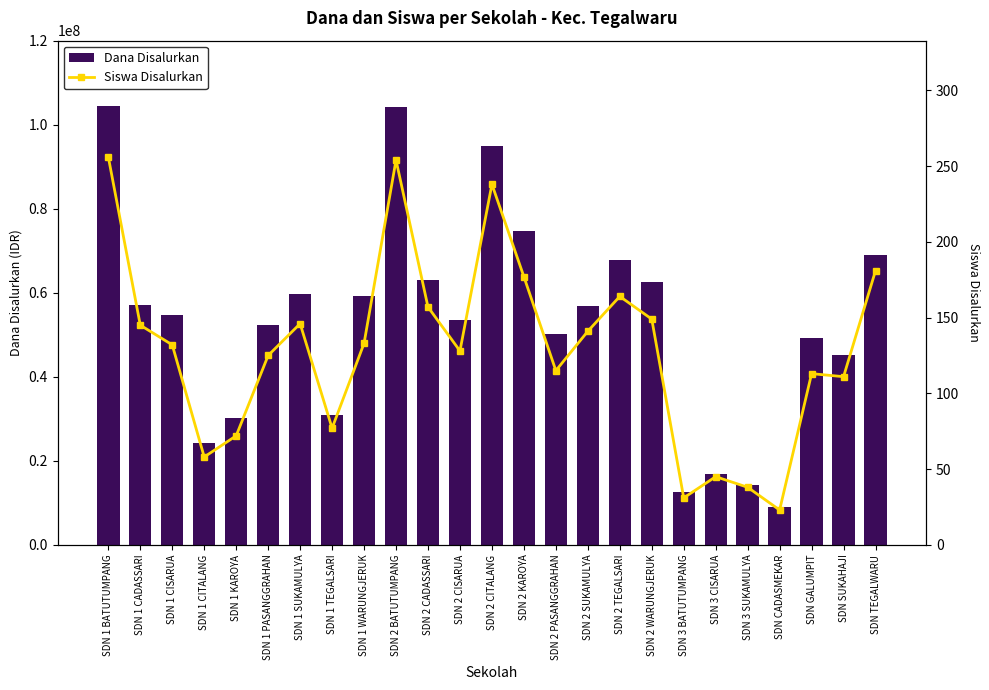

How many distinct data groups are displayed?

2